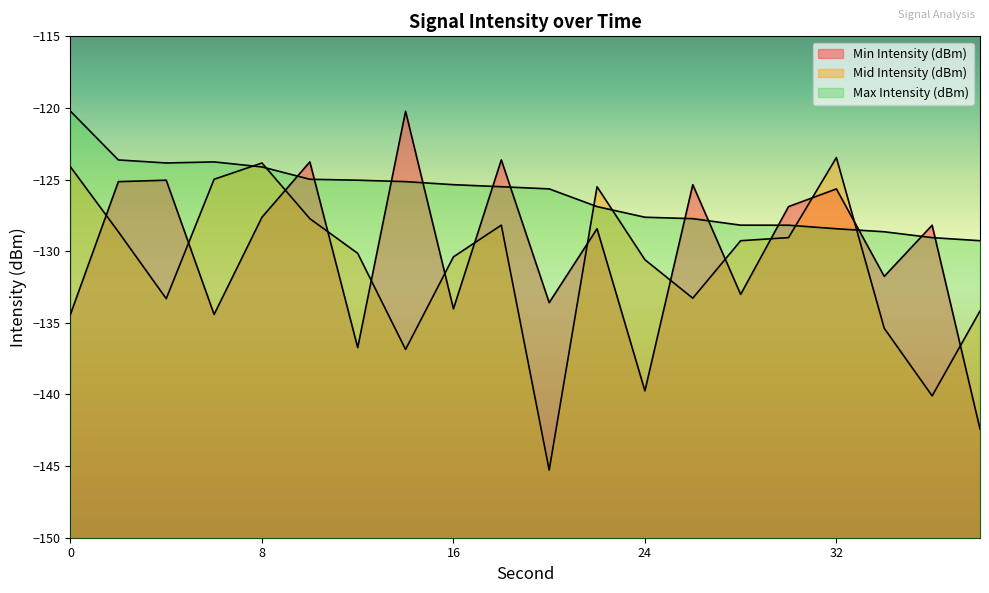

What is the difference between the highest and lowest values at 32?

5.0